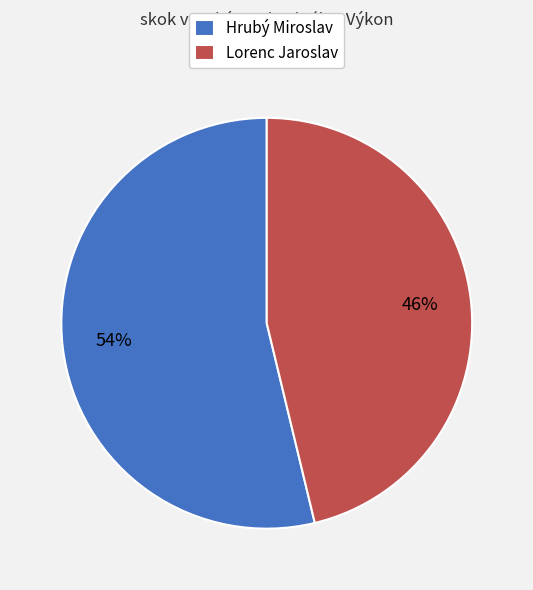

To the nearest percent, what is the difference between the largest and smallest slice percentages?

8%